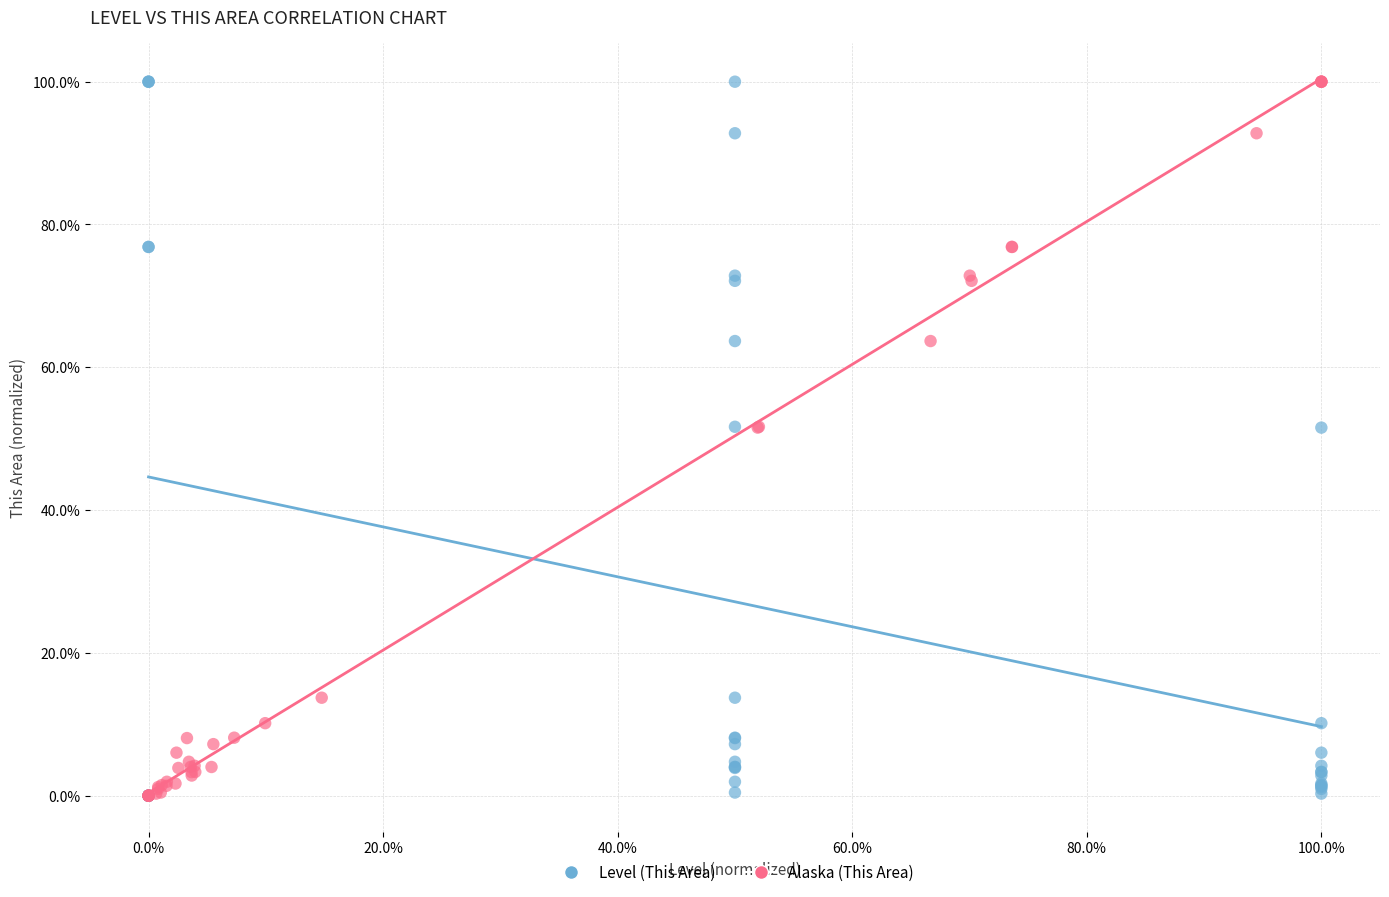

What are all the series names shown in the legend?

Level (This Area), Alaska (This Area)